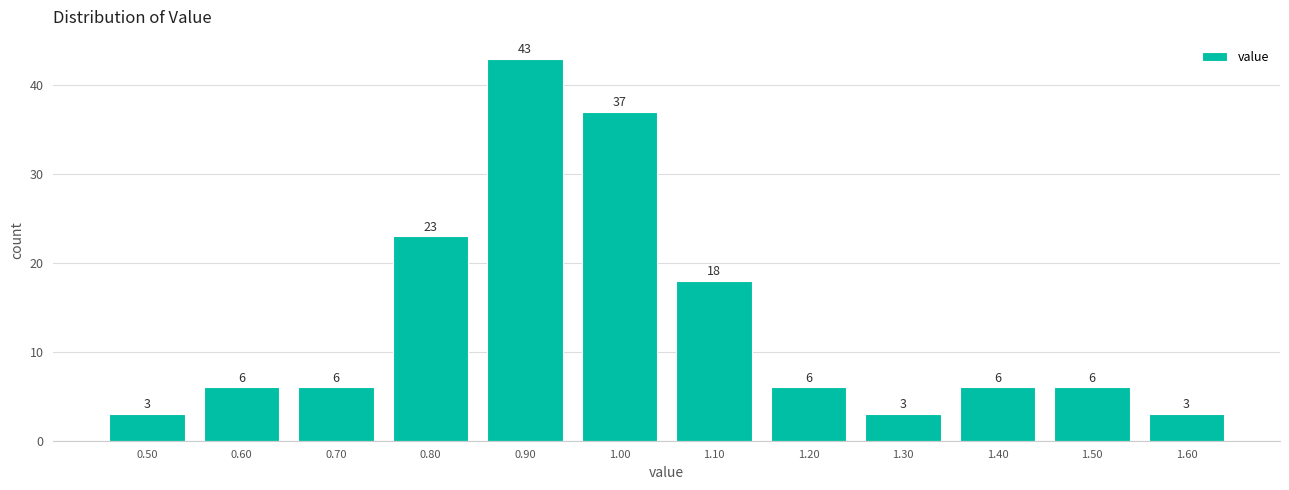

Reading left to right, transcribe this chart: for each bar, give the range it covers on the x-axis and its height.

0.45 to 0.55: 3
0.55 to 0.65: 6
0.65 to 0.75: 6
0.75 to 0.85: 23
0.85 to 0.95: 43
0.95 to 1.05: 37
1.05 to 1.15: 18
1.15 to 1.25: 6
1.25 to 1.35: 3
1.35 to 1.45: 6
1.45 to 1.55: 6
1.55 to 1.65: 3